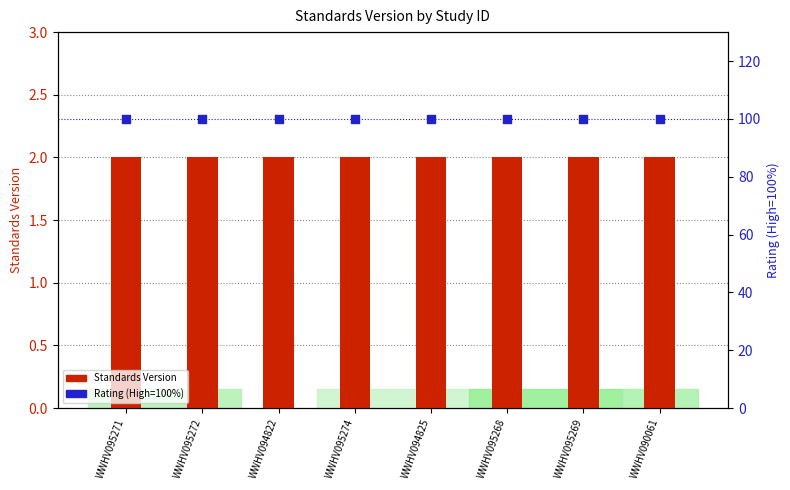

Which series has the largest total across all categories?

Rating (High=100%)